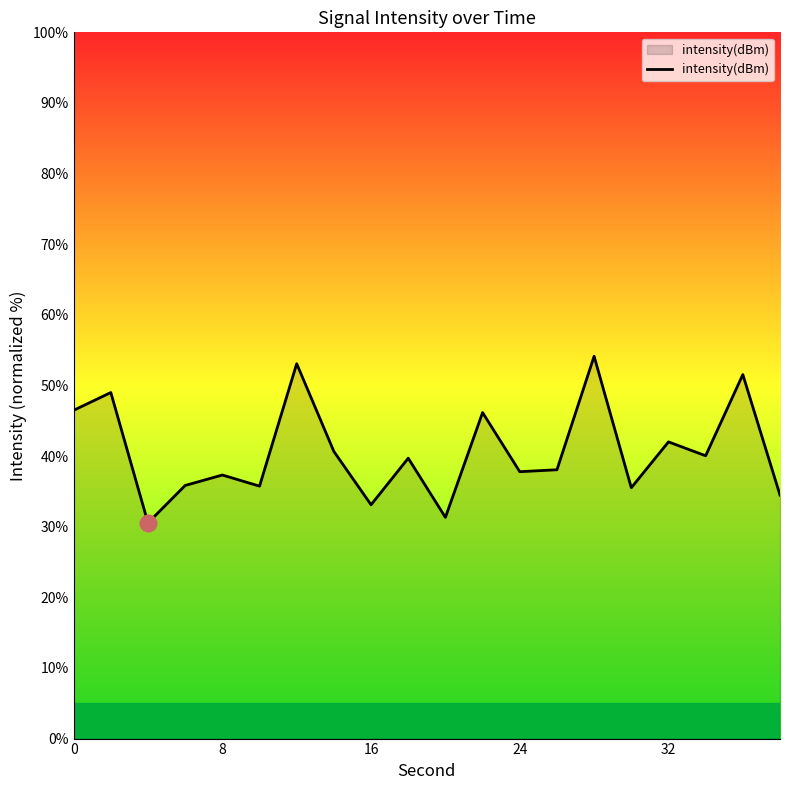

What is the difference between the maximum and minimum values?

23.6